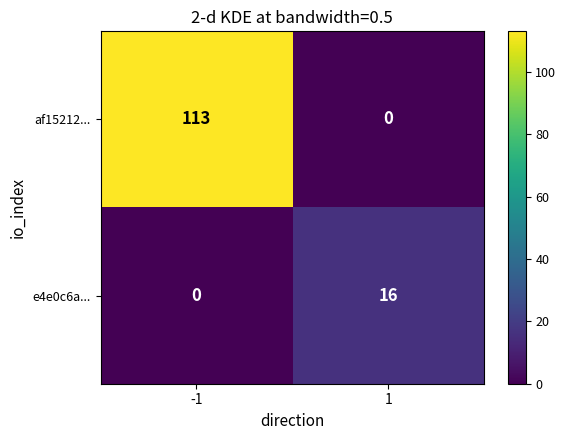

Which series has the largest range (max minus min)?

af15212...